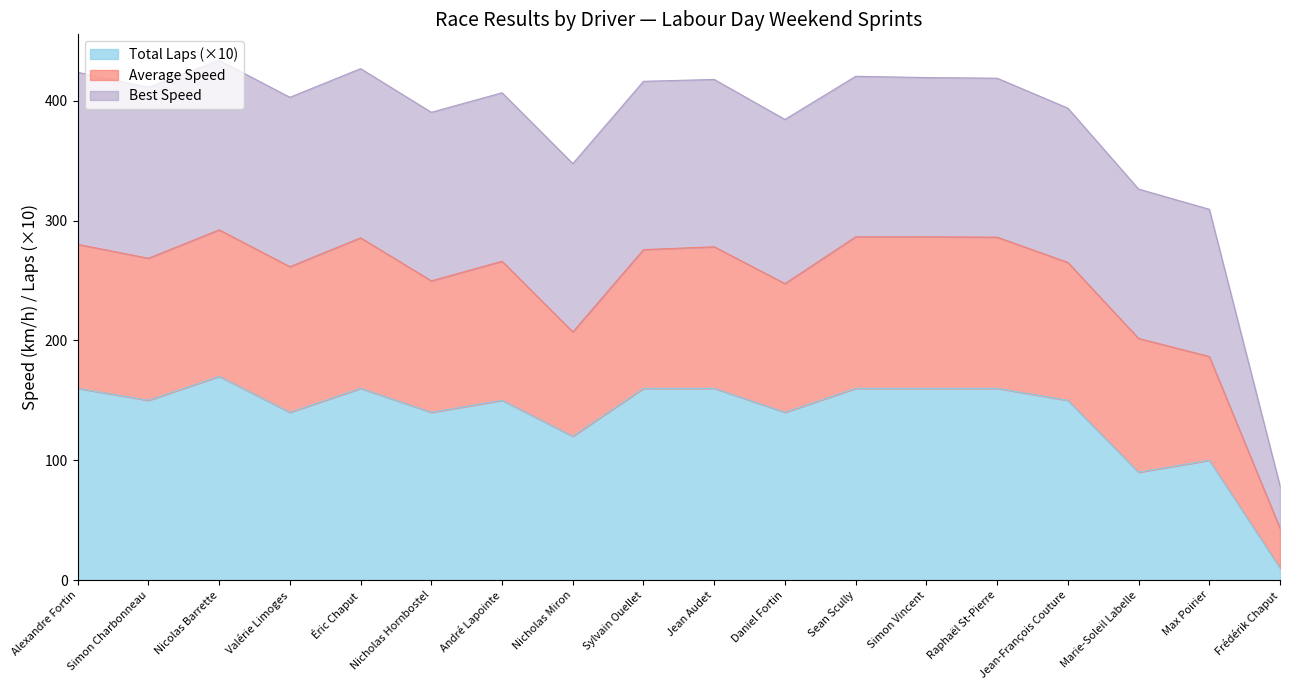

The Total Laps series shows 13.6 at Marie-Soleil Labelle. True or false?

False